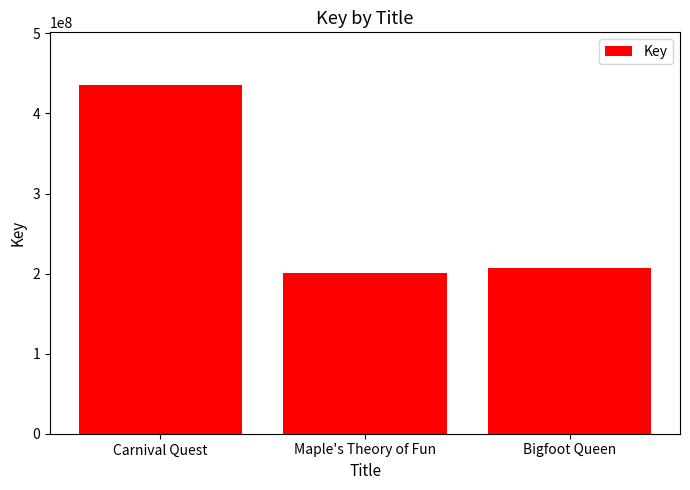

Read the value at Carnival Quest.

435960245